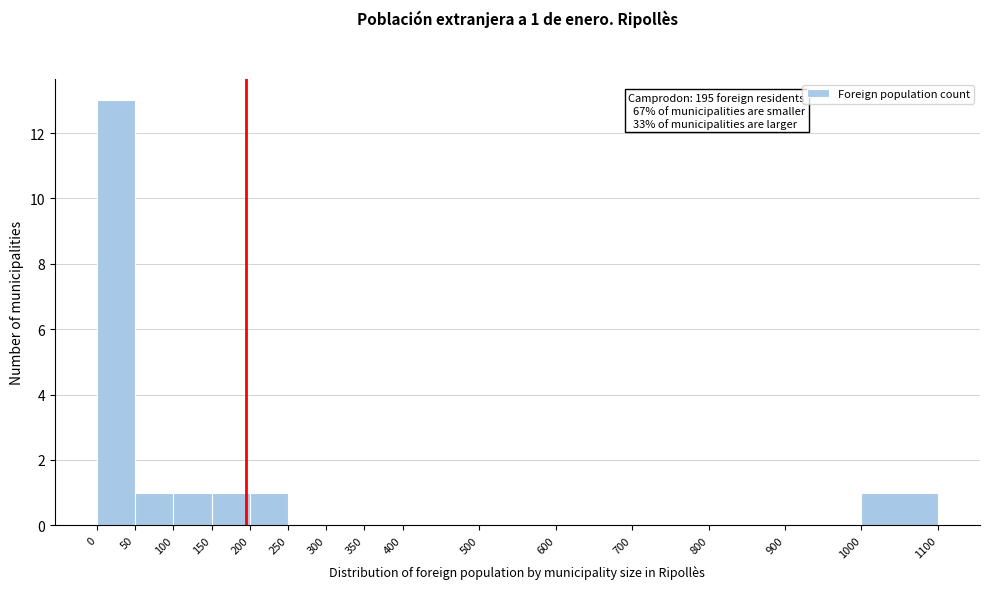

Which range on the x-axis has the tallest bar?

0 to 50